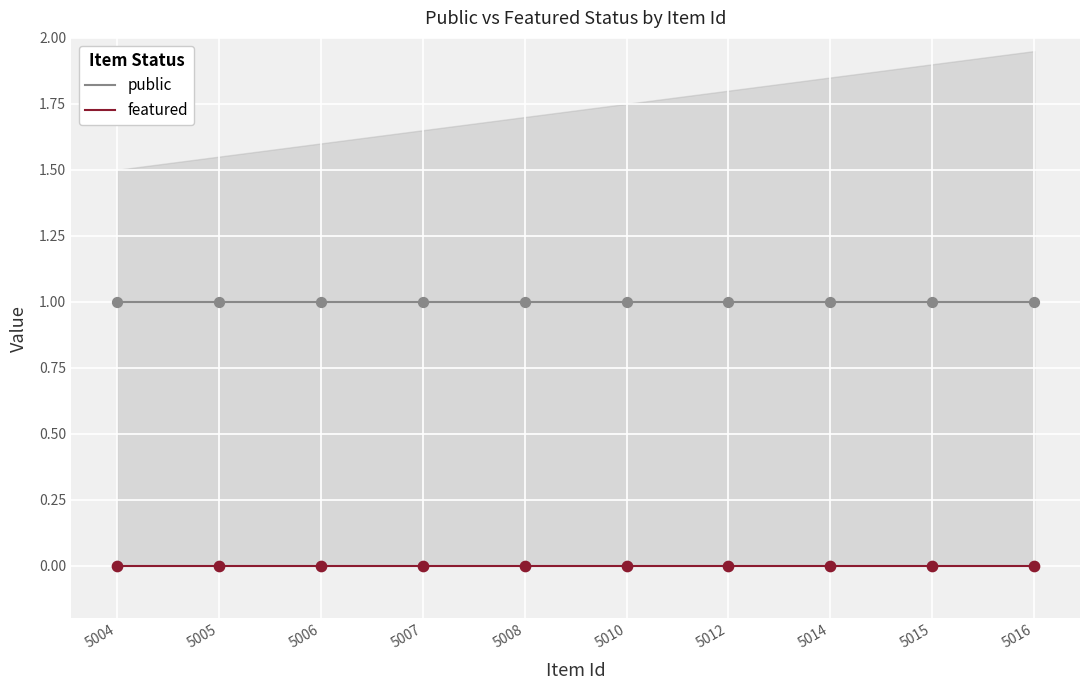

At how many categories does at least one series exceed 0?

10